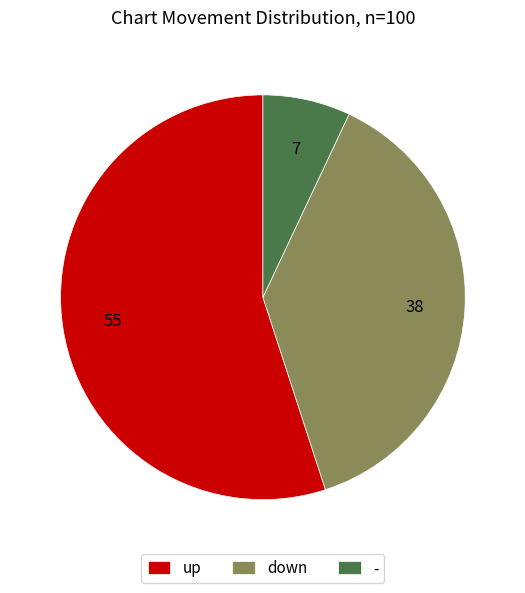

Is up the majority of the pie?

Yes